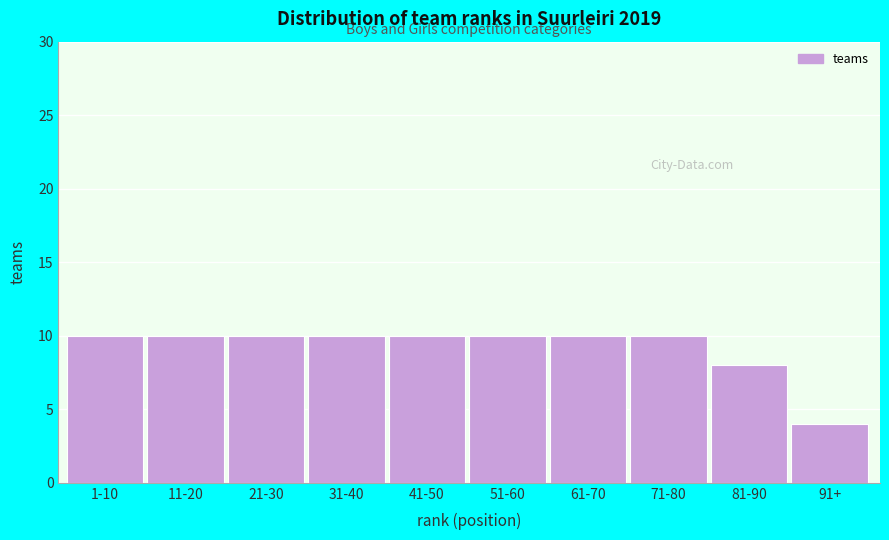

Reading left to right, what are all the values shown in this chart?

10	10	10	10	10	10	10	10	8	4